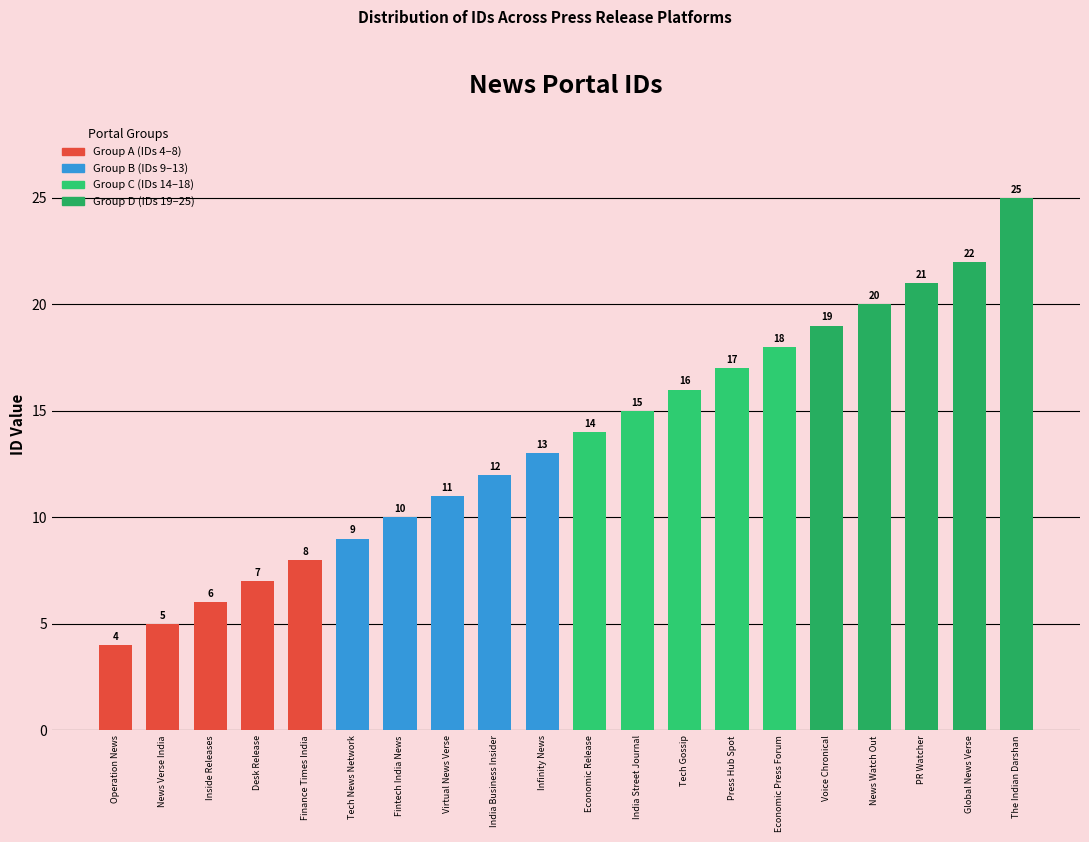

What is the minimum value shown in the chart?

4